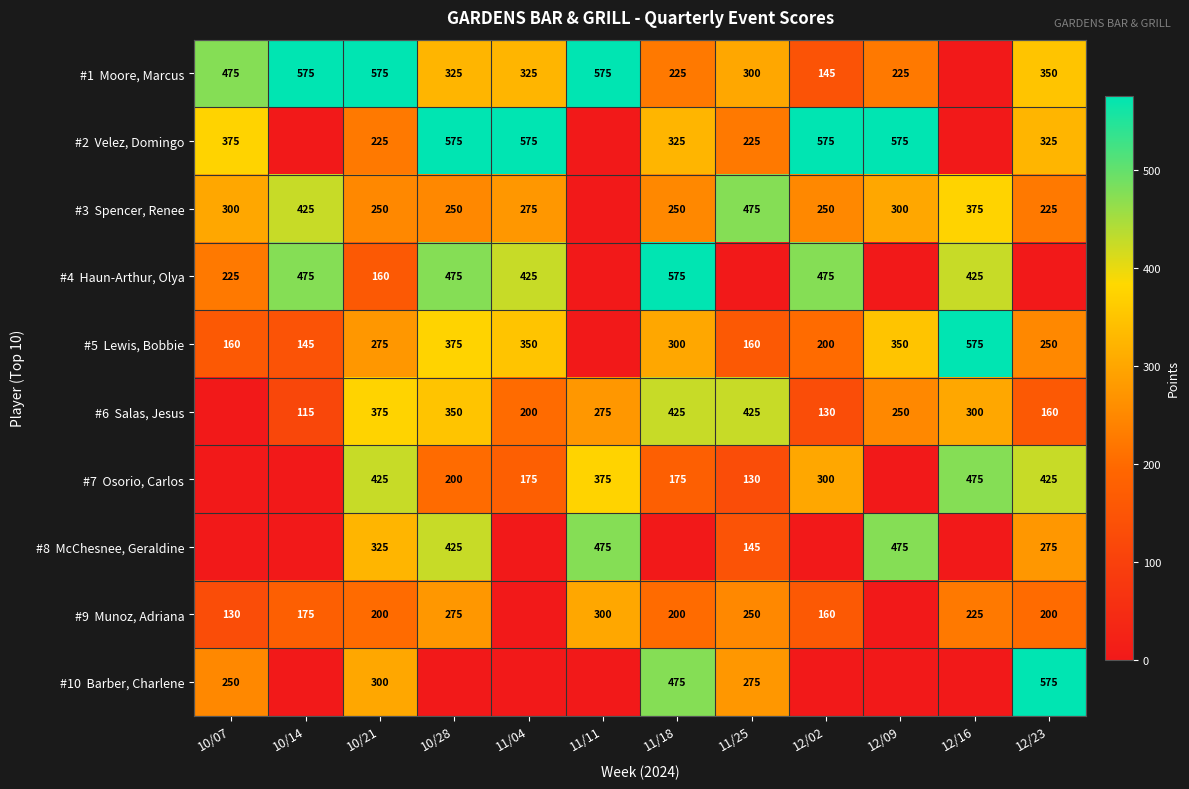

What is the spread (max minus min) of values at 10/21?

415